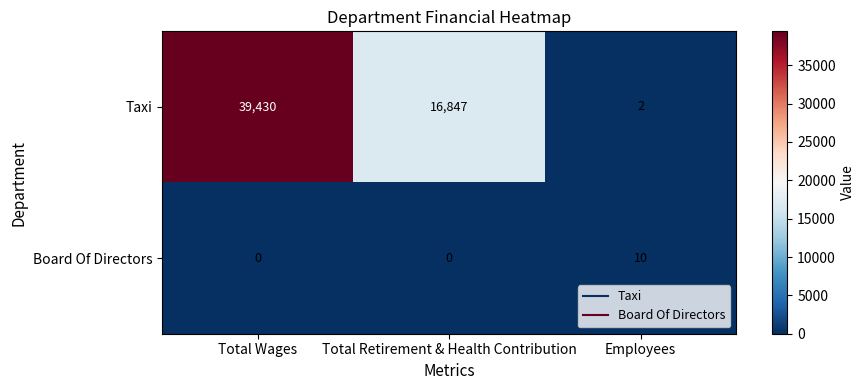

What is the sum of all Taxi values?

56279